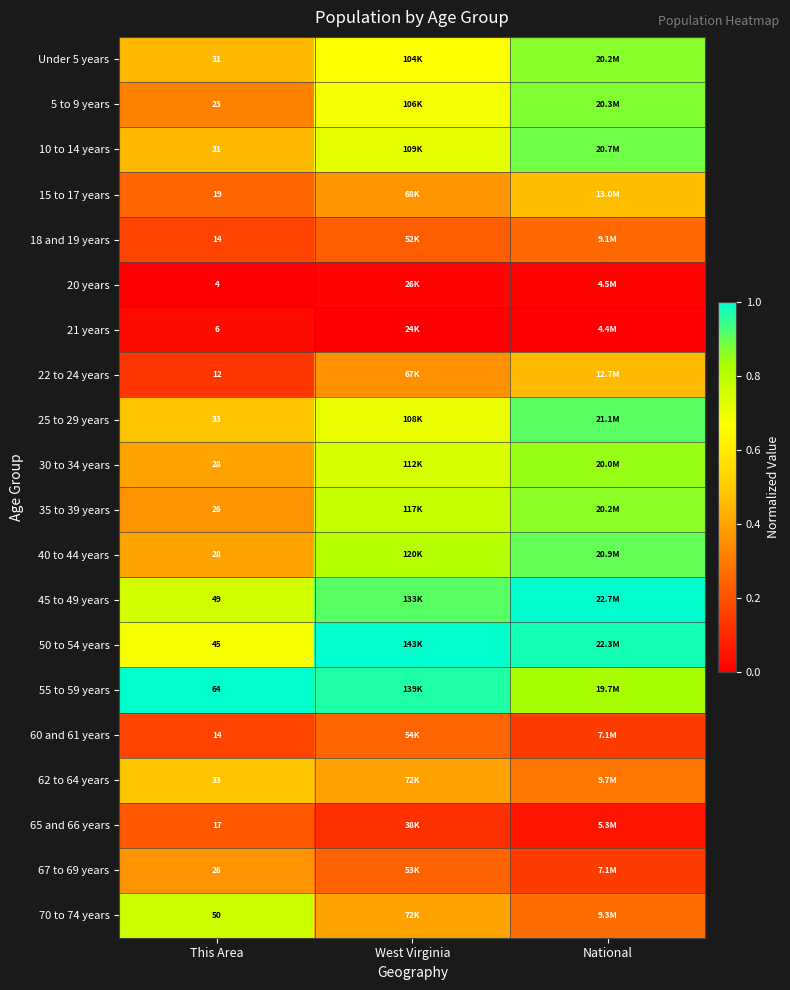

Is the value of 45 to 49 years at This Area greater than the value of 21 years at This Area?

Yes